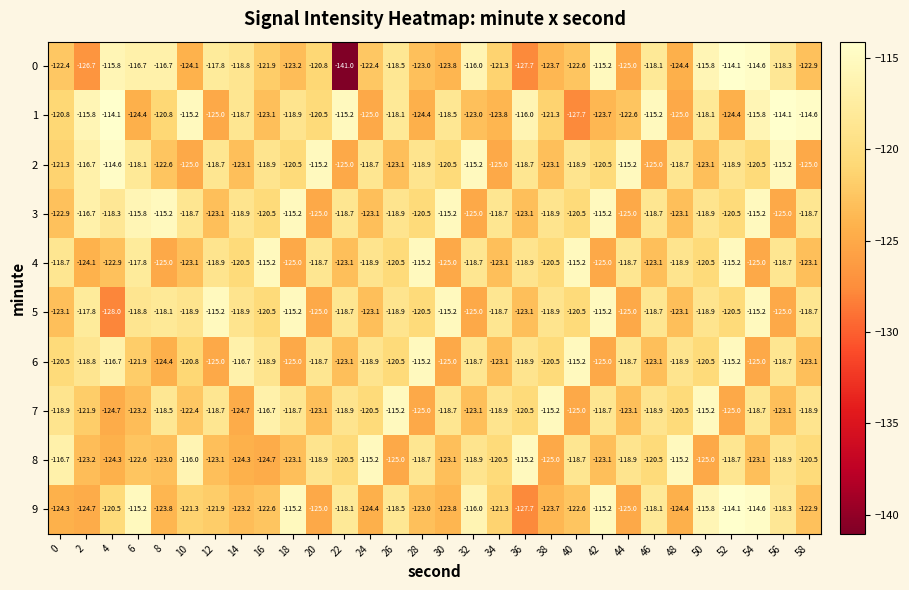

How many data points in 7 are above -118?

4